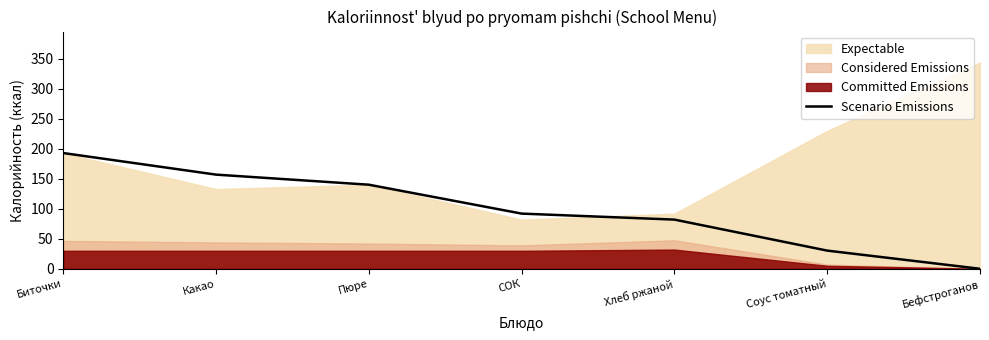

How many values are below 92?

3